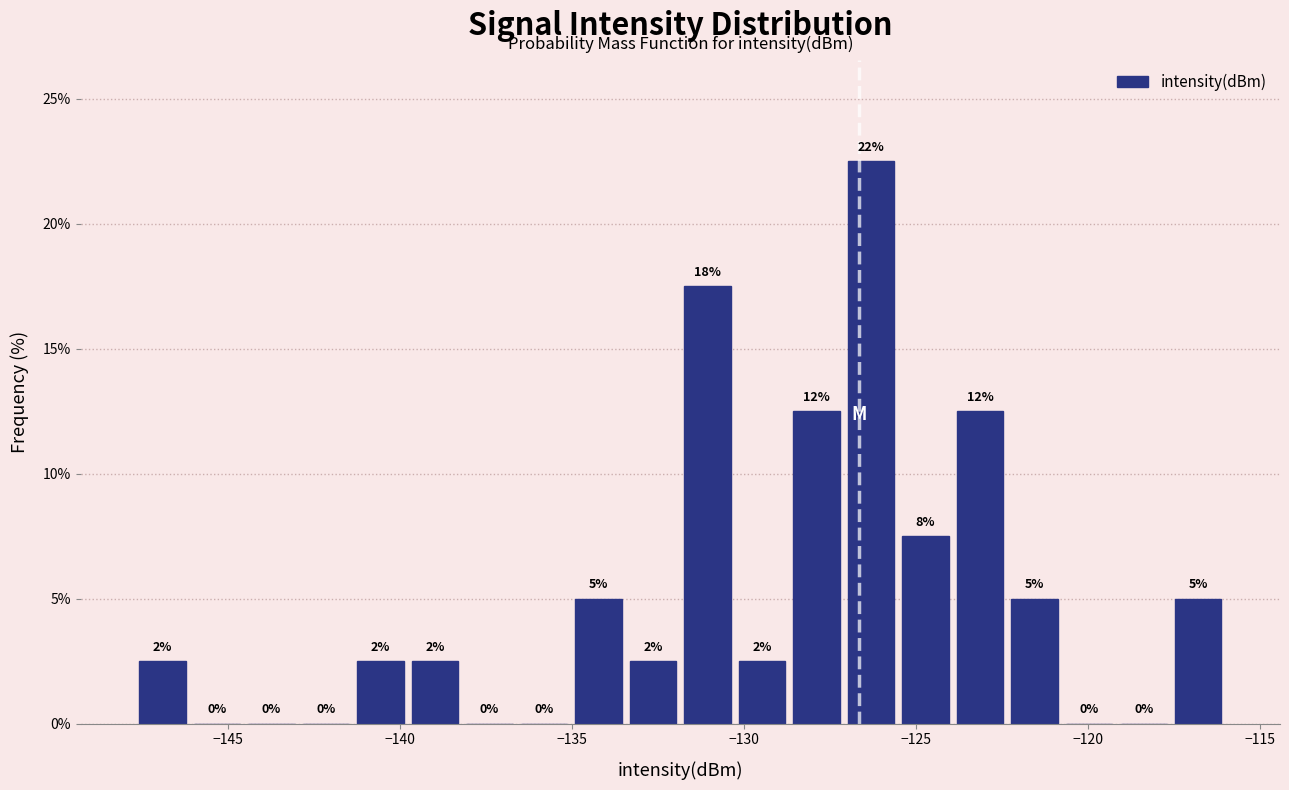

Around what value on the x-axis is the tallest bar? Give the approximate position of its centre, as read against the axis.

-126.5